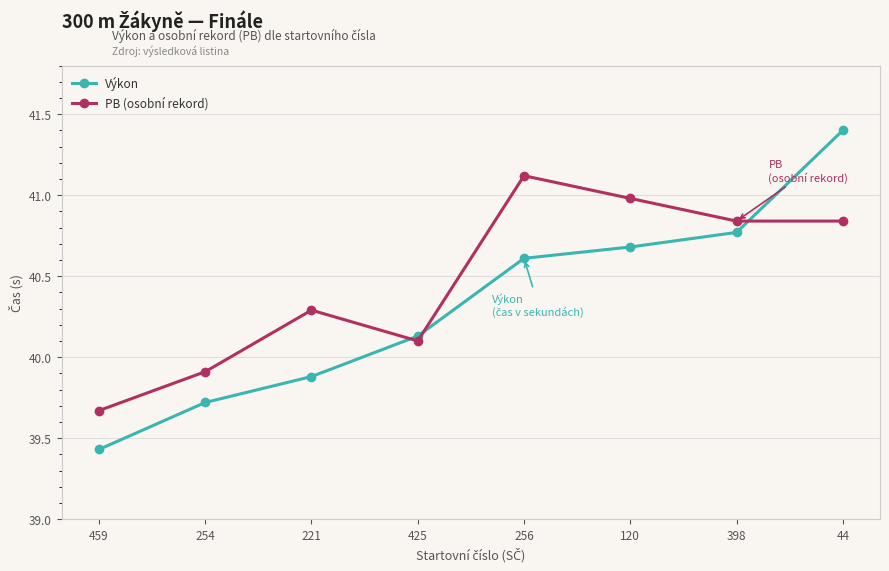

Is it true that PB (osobní rekord) equals 39.7 at 459?

True